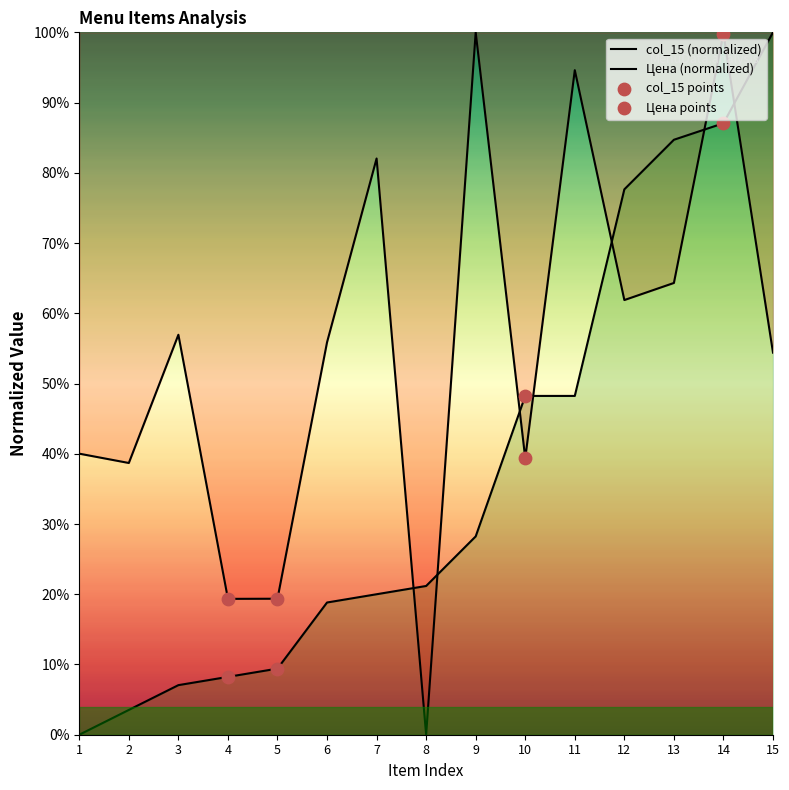

At which category is the sum across all series the highest?

14